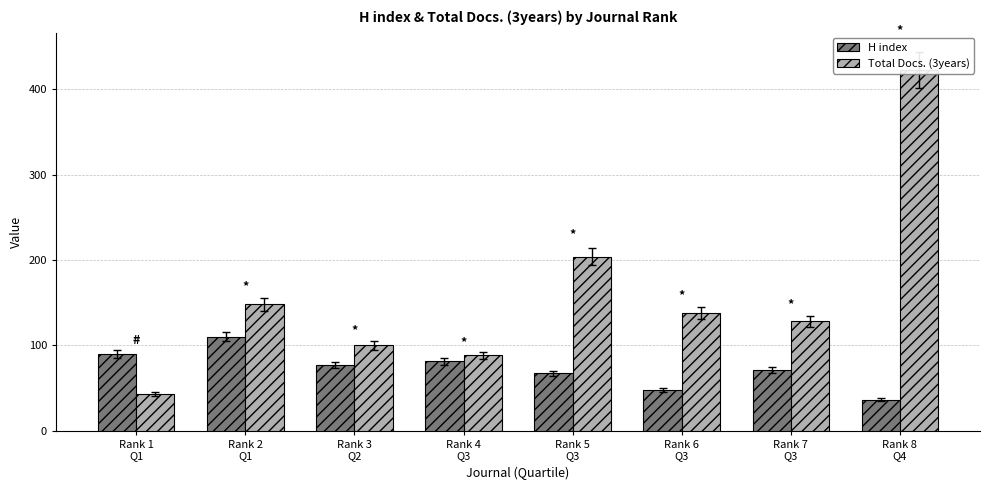

At which category does the chart reach its peak across all series?

Rank 8
Q4